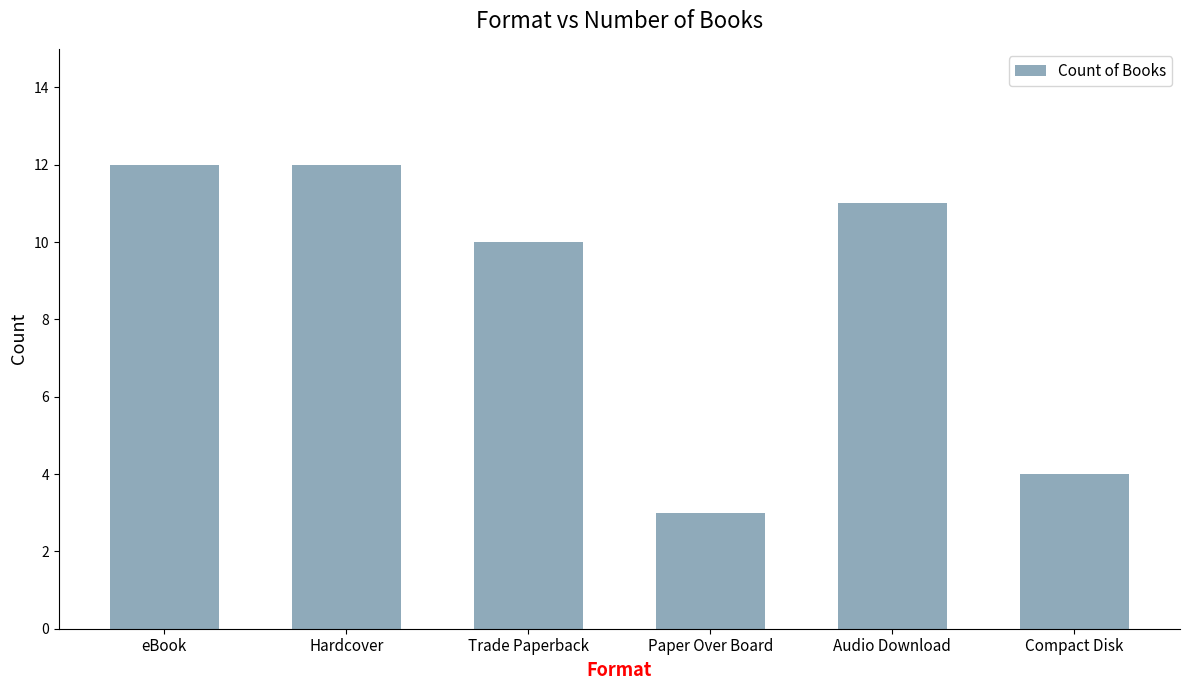

What is the value of the 1st bar from the left?

12